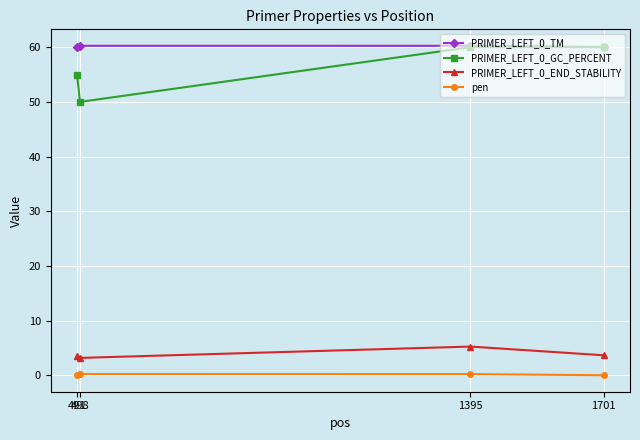

True or false: PRIMER_LEFT_0_TM has more than 2 points higher than both neighbors.

False